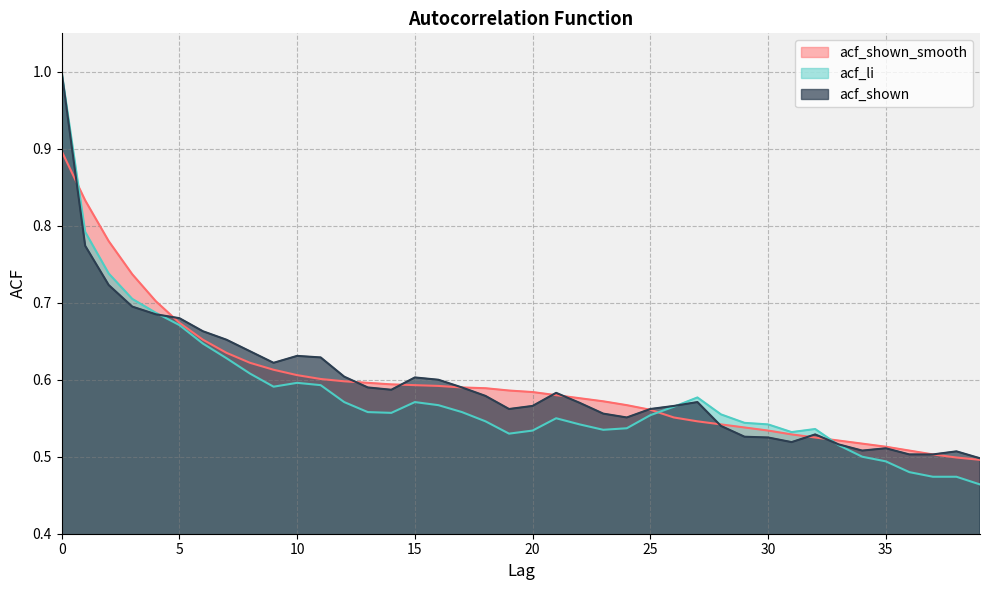

Where is the first local minimum for acf_shown?

9